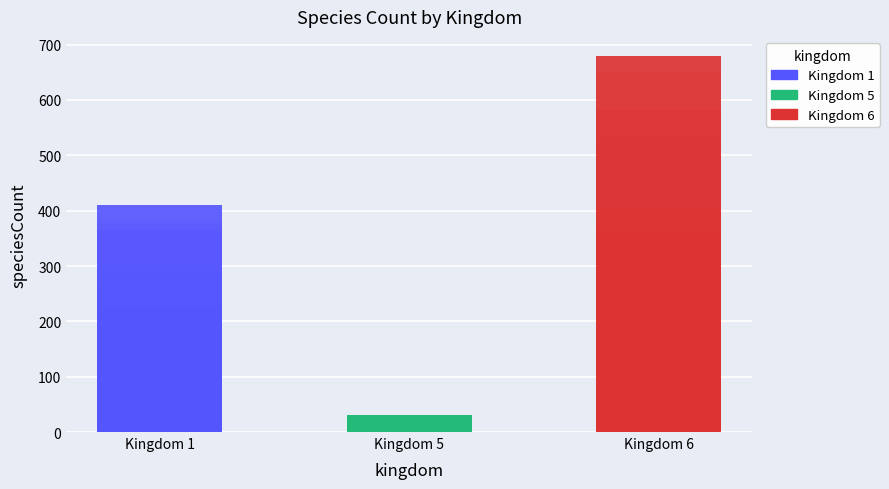

Between 24 and 26, which is larger?

26